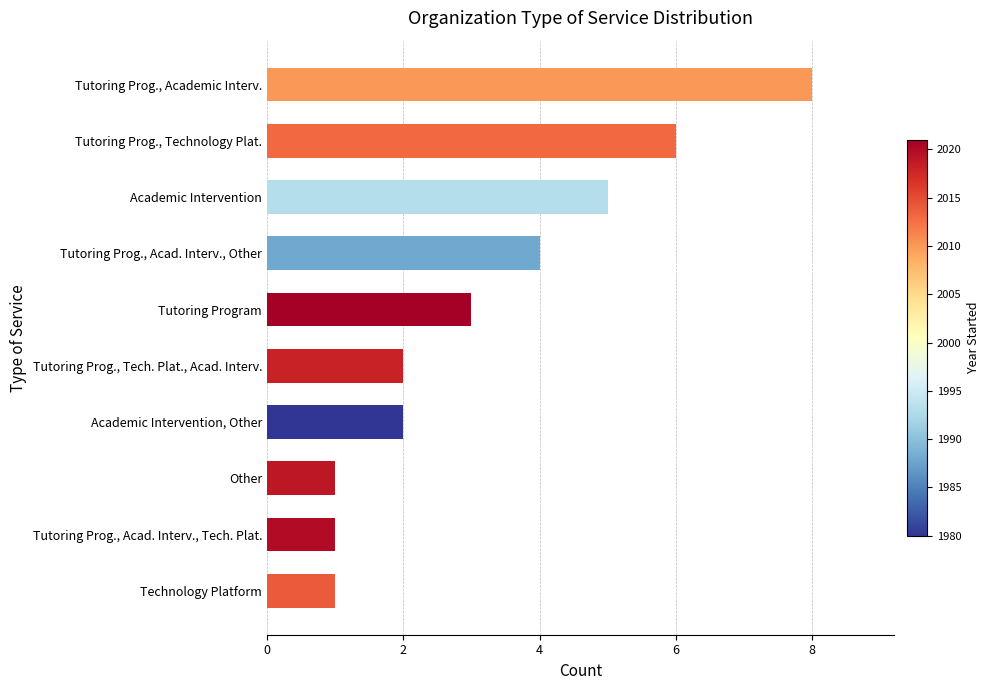

What is the difference between the maximum and minimum values?

7